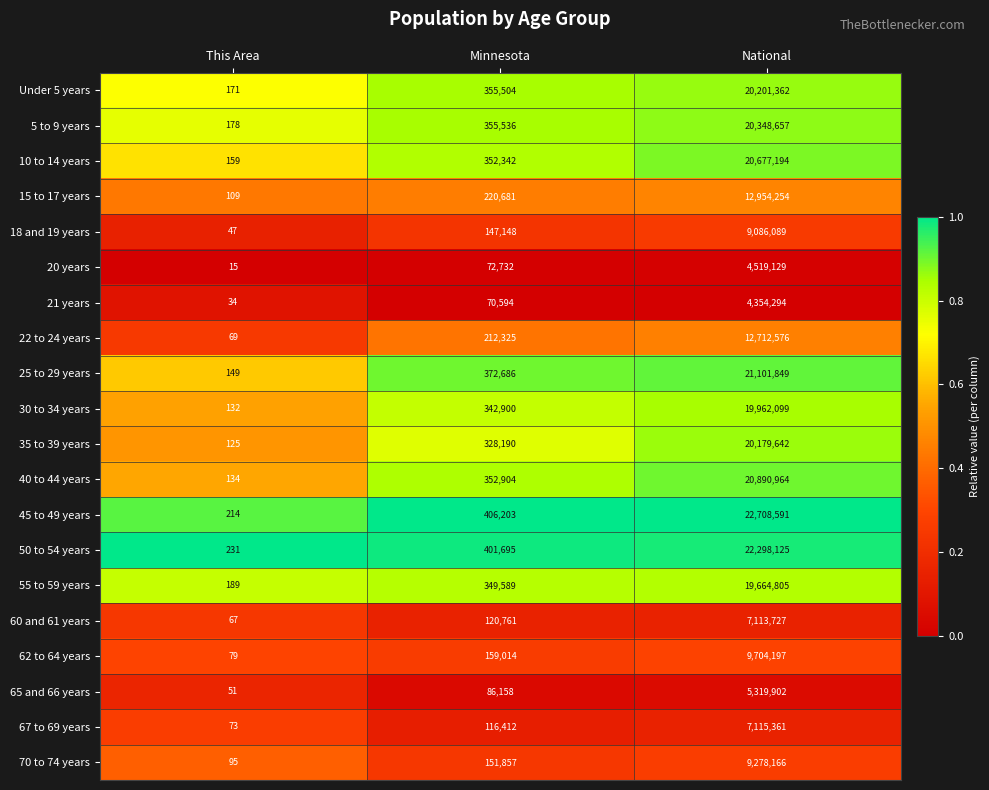

At which category is the sum across all series the highest?

National